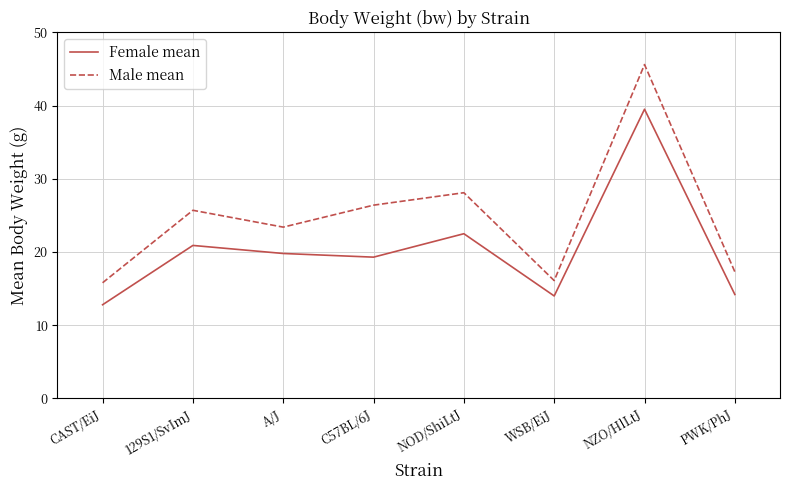

The value of Female mean at WSB/EiJ is 14.0. True or false?

True